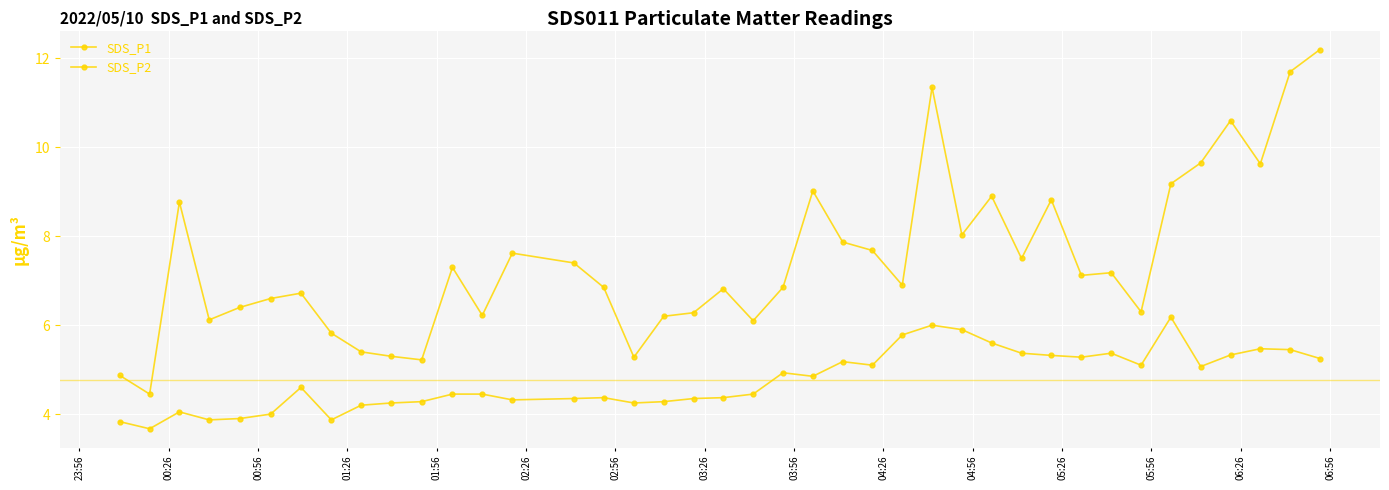

How many lines are shown in the chart?

2